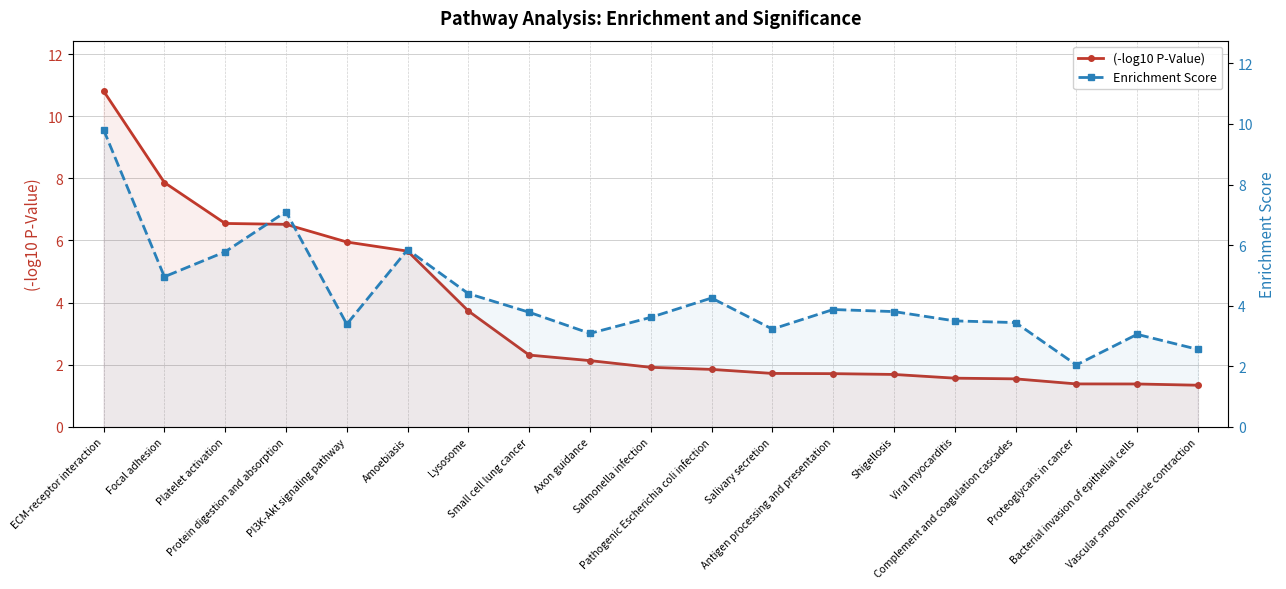

At which category is the sum across all series the highest?

ECM-receptor interaction